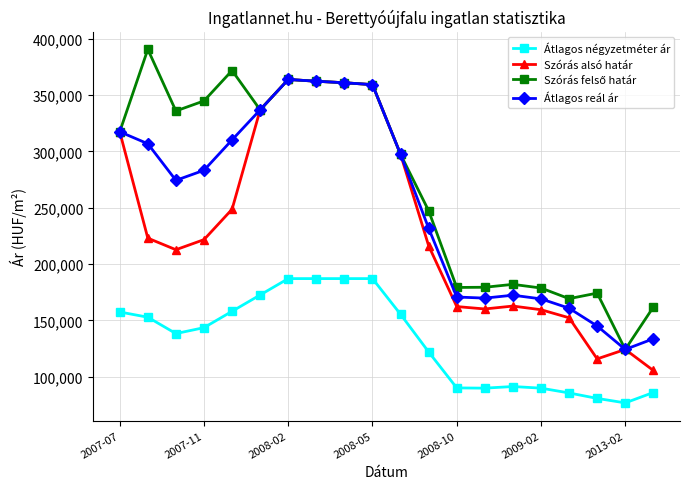

What is the value of the Szórás alsó határ point at the 7th from the left?

363776